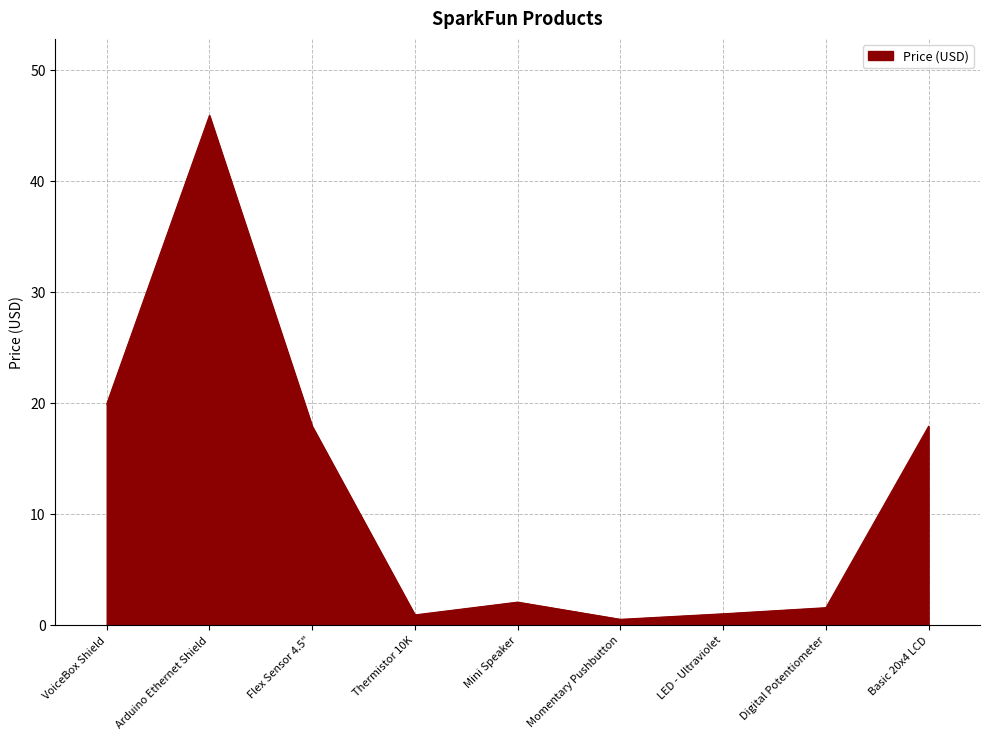

At which label is the value closest to 23?

VoiceBox Shield